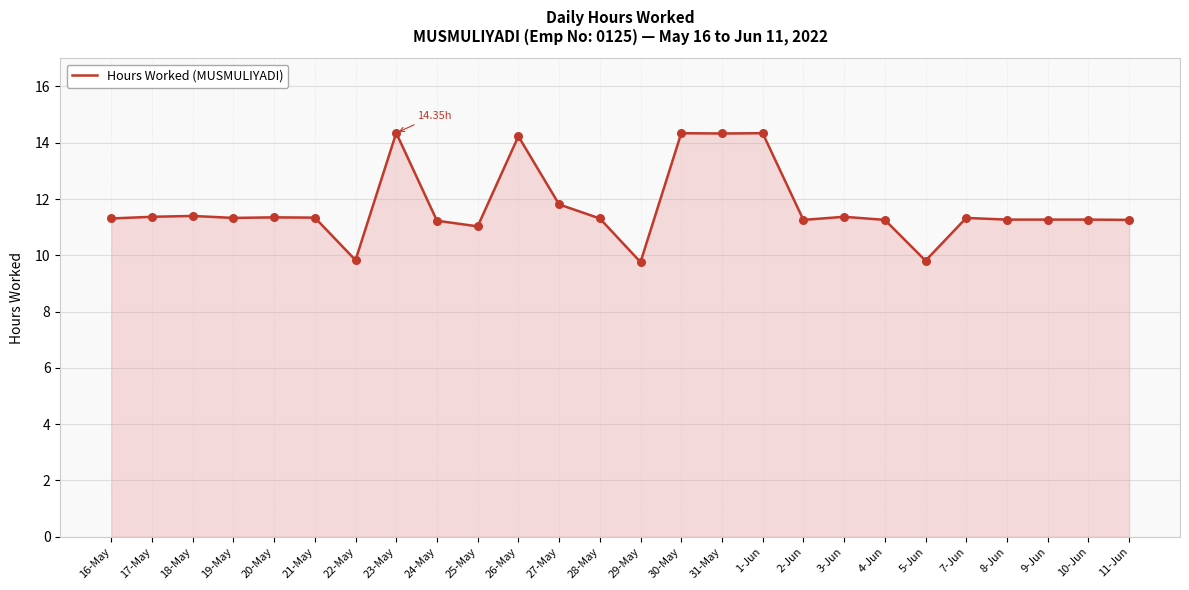

Between 22-May and 1-Jun, which is larger?

1-Jun